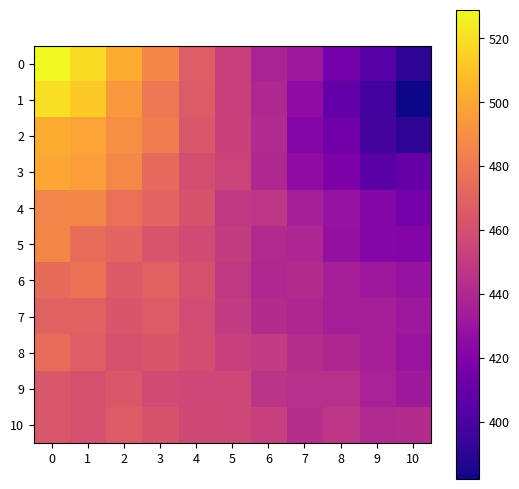

What is the spread (max minus min) of values at 8?

38.3